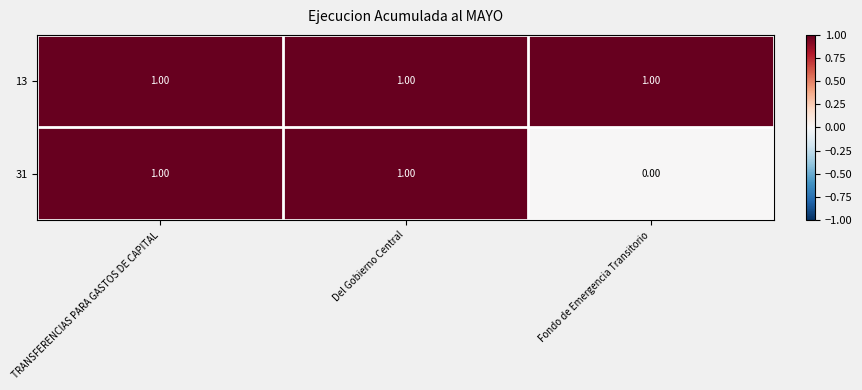

Where is 31 nearest to the value 0?

Fondo de Emergencia Transitorio